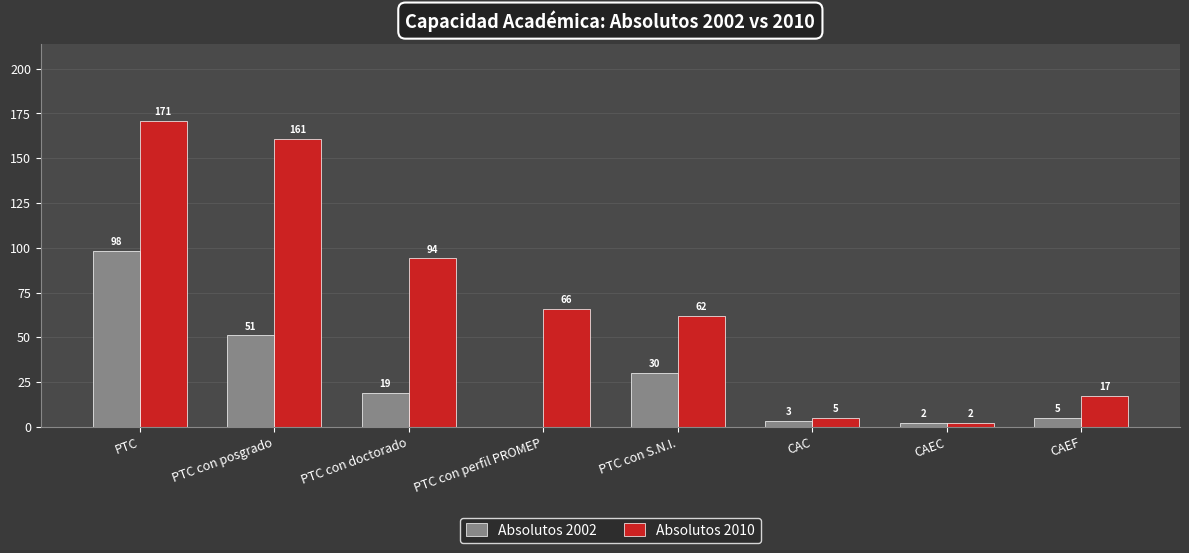

Are the bars horizontal?

No